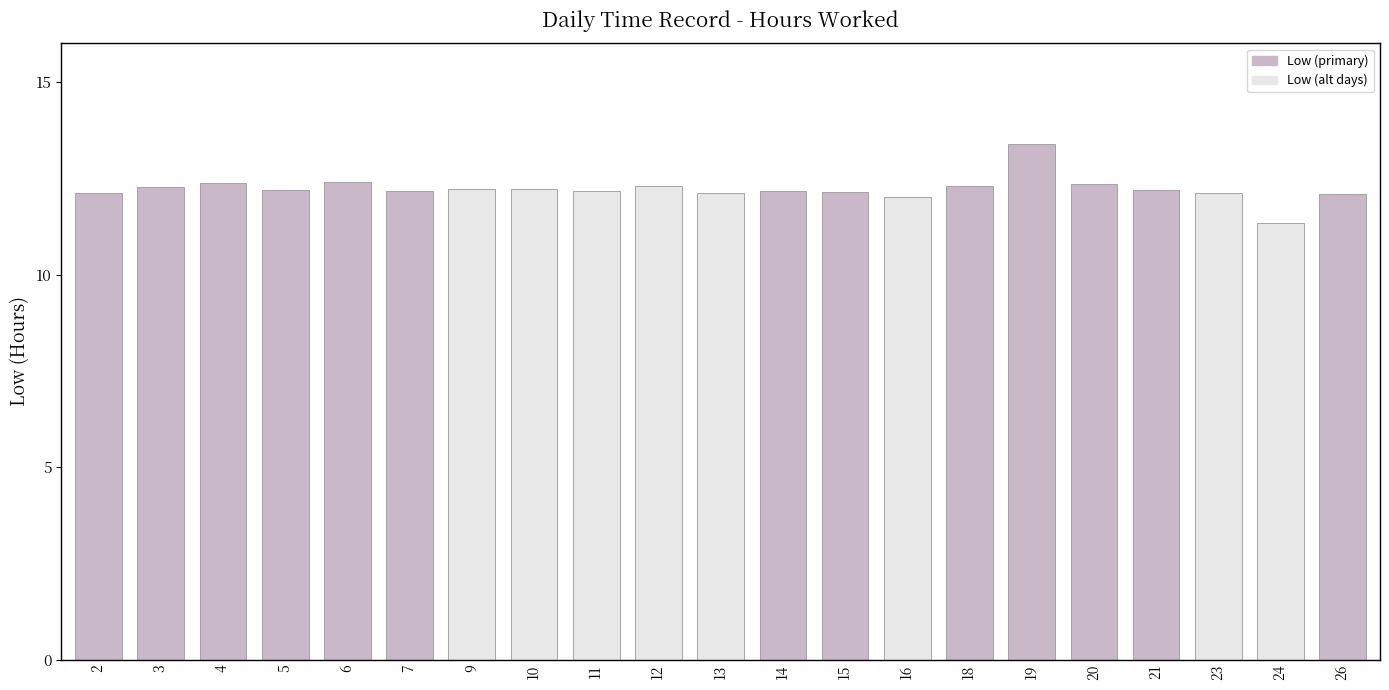

How many bars are there in total?

21